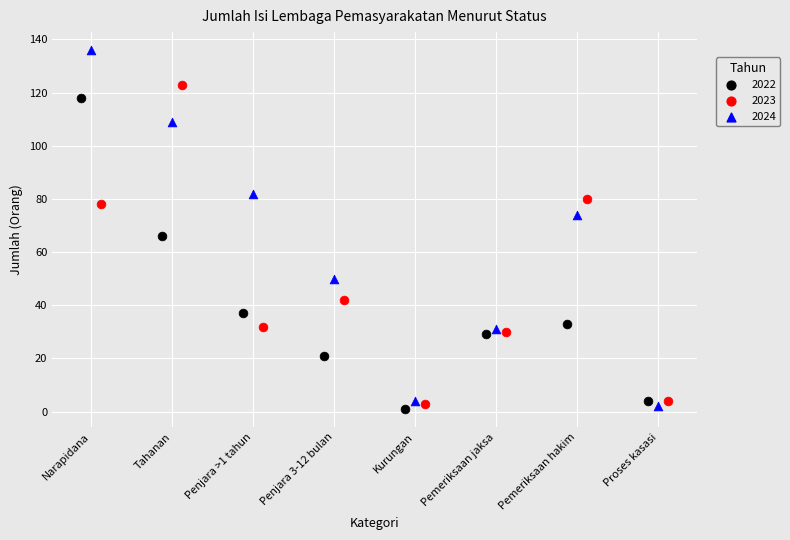

Which series has the largest Y range (max minus min)?

2024